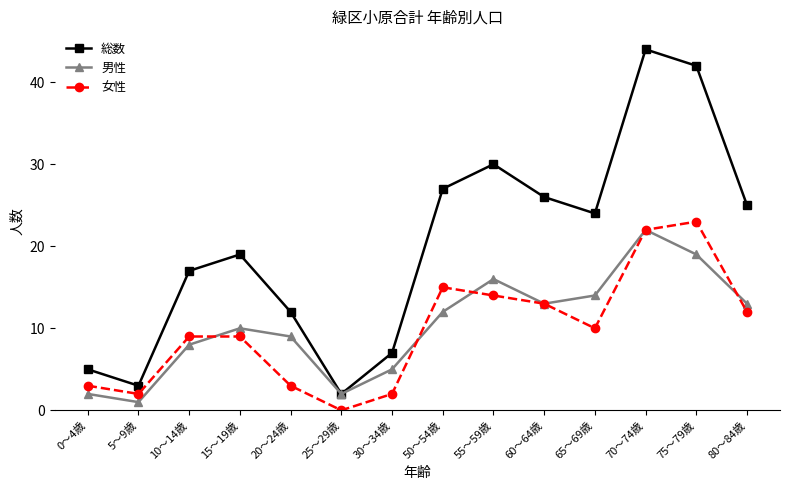

Reading left to right, what are all the values shown in this chart?

総数: 5	3	17	19	12	2	7	27	30	26	24	44	42	25
男性: 2	1	8	10	9	2	5	12	16	13	14	22	19	13
女性: 3	2	9	9	3	0	2	15	14	13	10	22	23	12